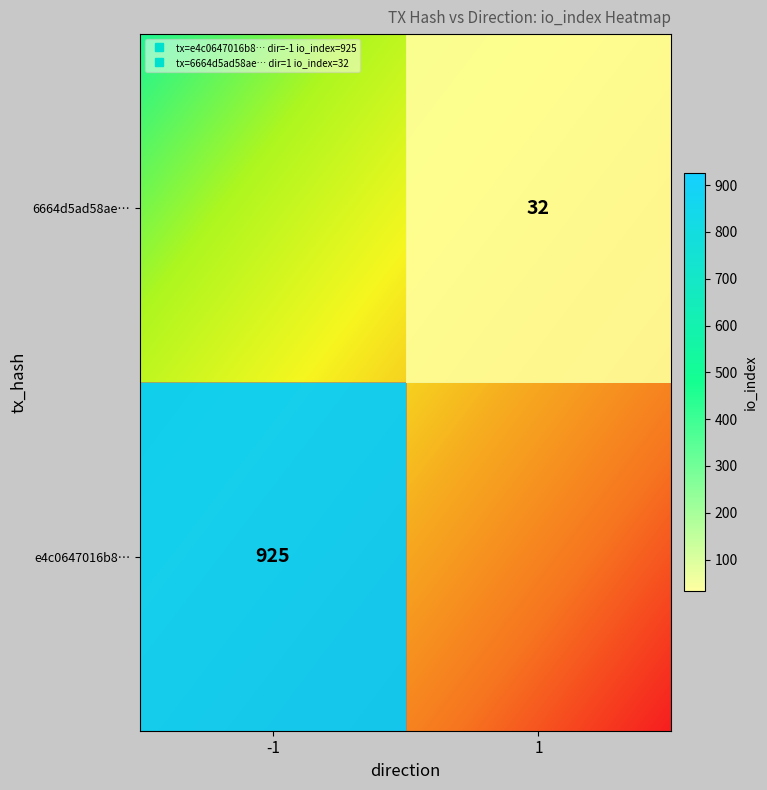

Count the number of data series in this chart.

2